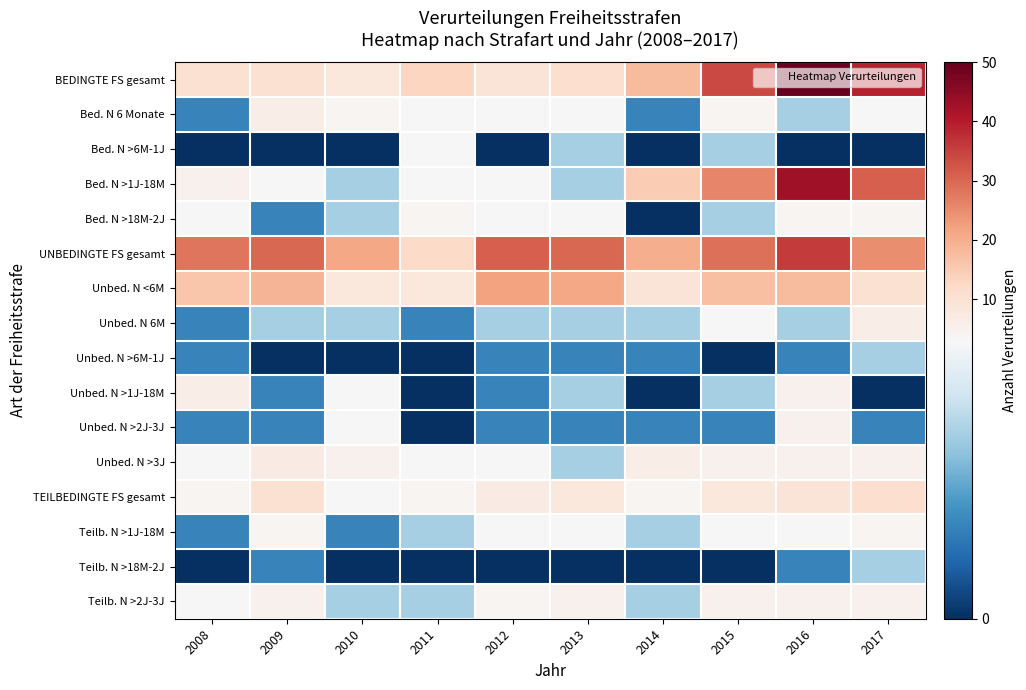

Between 2012 and 2013, which is larger?

2013